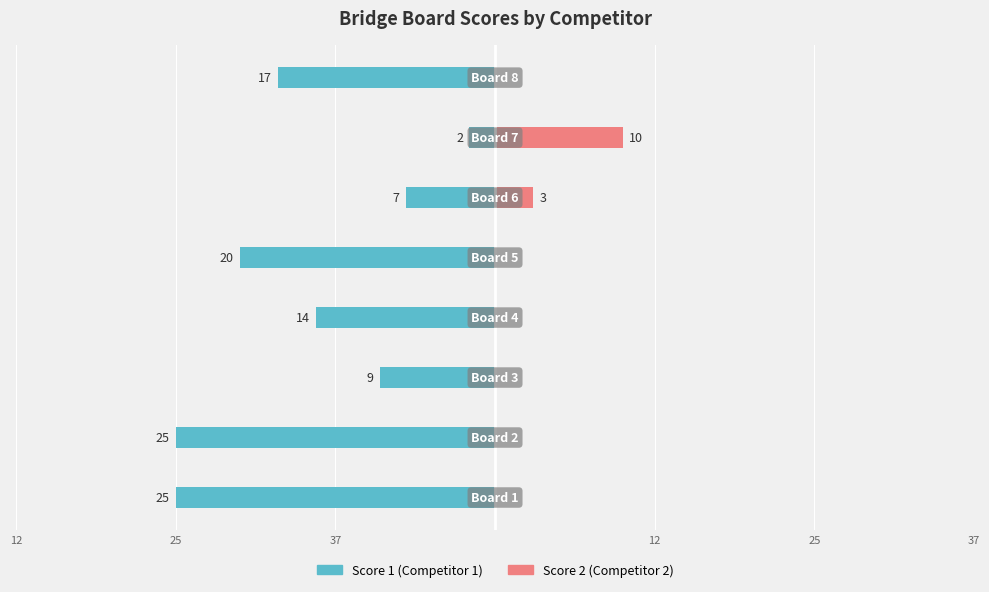

Reading left to right, list all the values displayed in this chart.

Score 1: -25	-25	-9	-14	-20	-7	-2	-17
Score 2: 0	0	0	0	0	3	10	0